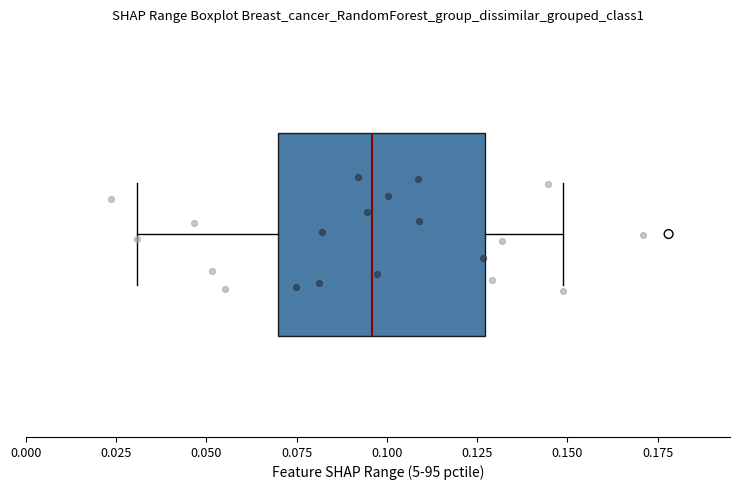

Where is the left edge of the box on the x-axis? The values are not printed on the chart, so give them approximately, as read against the axis.

0.070